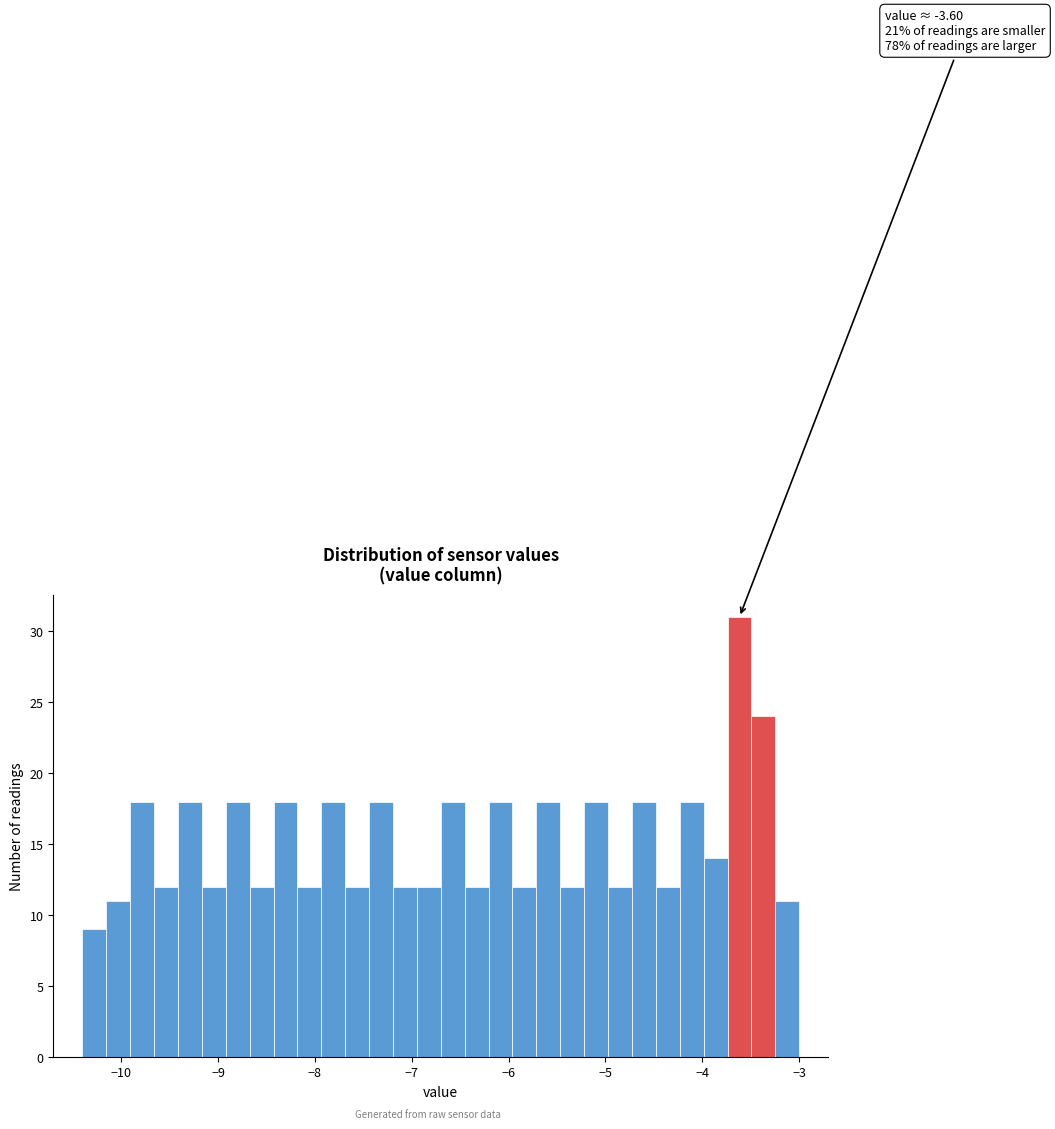

Read against the x-axis, roughly where is the centre of the tallest bar?

-3.6